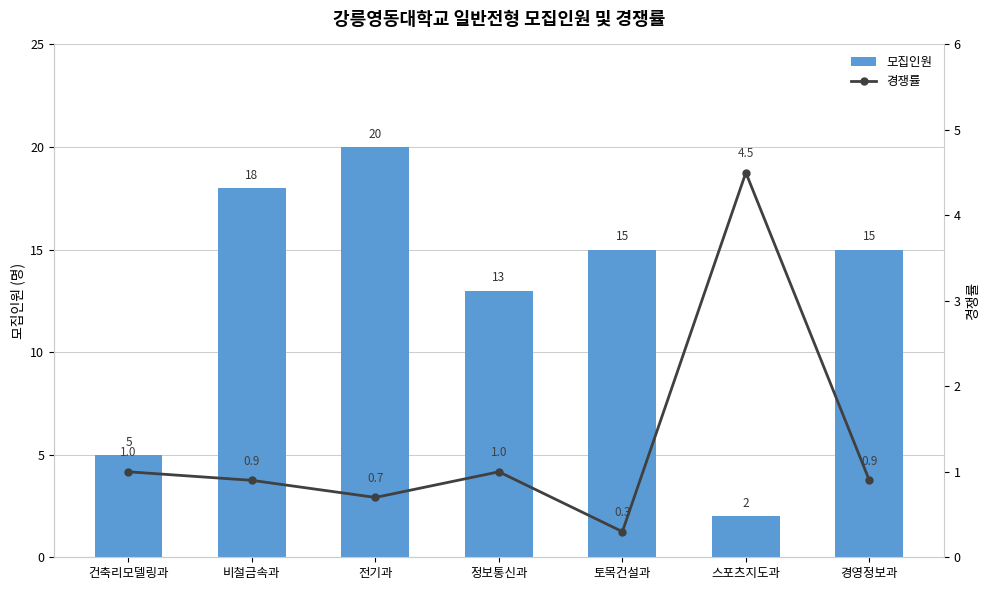

Reading right to left, extract all data points from this chart.

모집인원: 15.0	2.0	15.0	13.0	20.0	18.0	5.0
경쟁률: 0.9	4.5	0.3	1.0	0.7	0.9	1.0